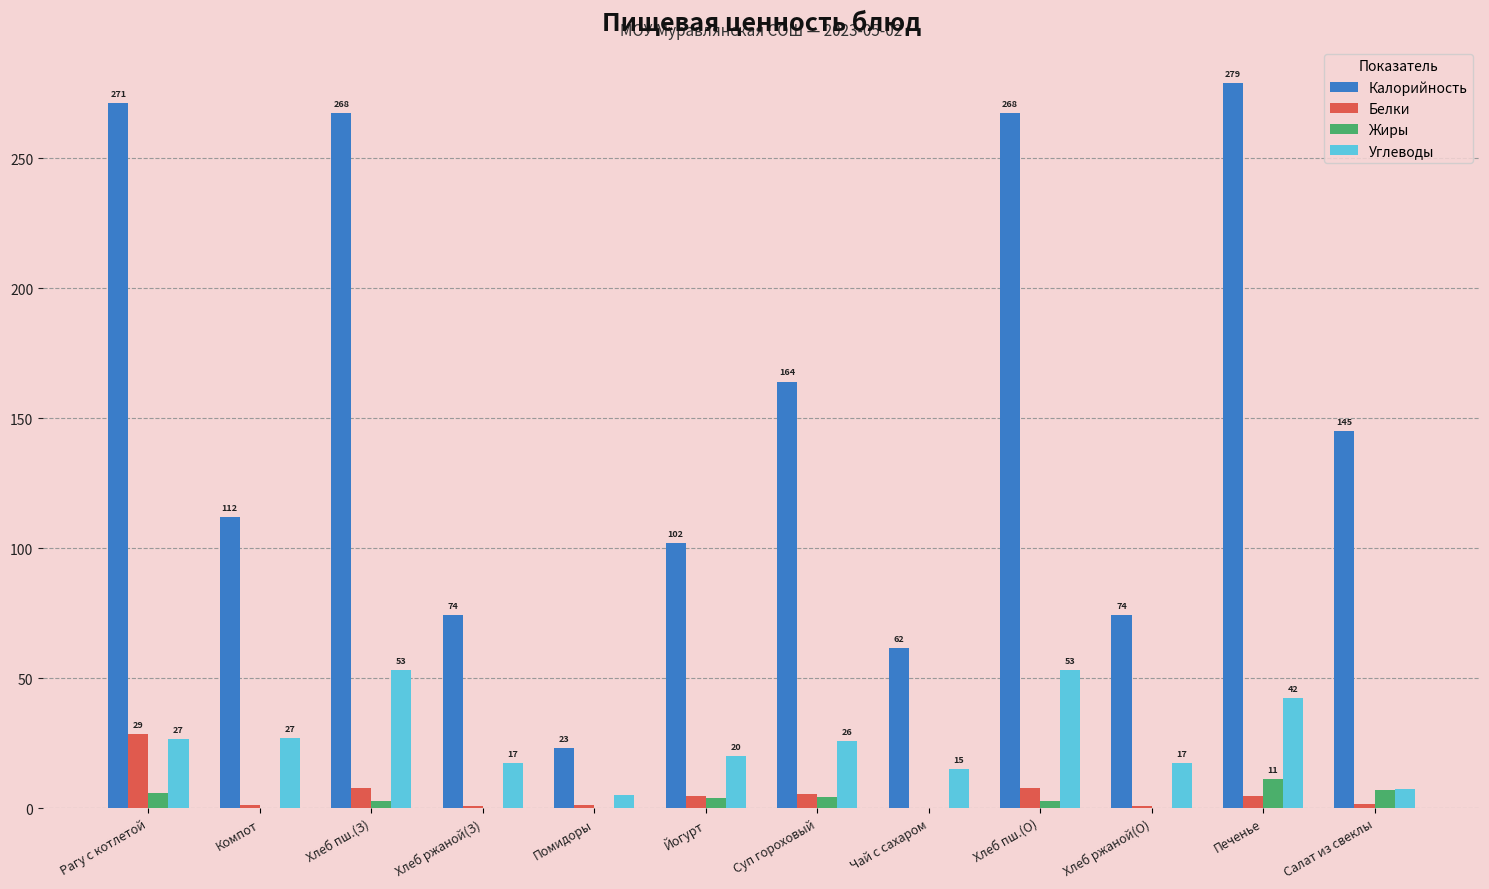

What is the average value of the Жиры series?

3.2